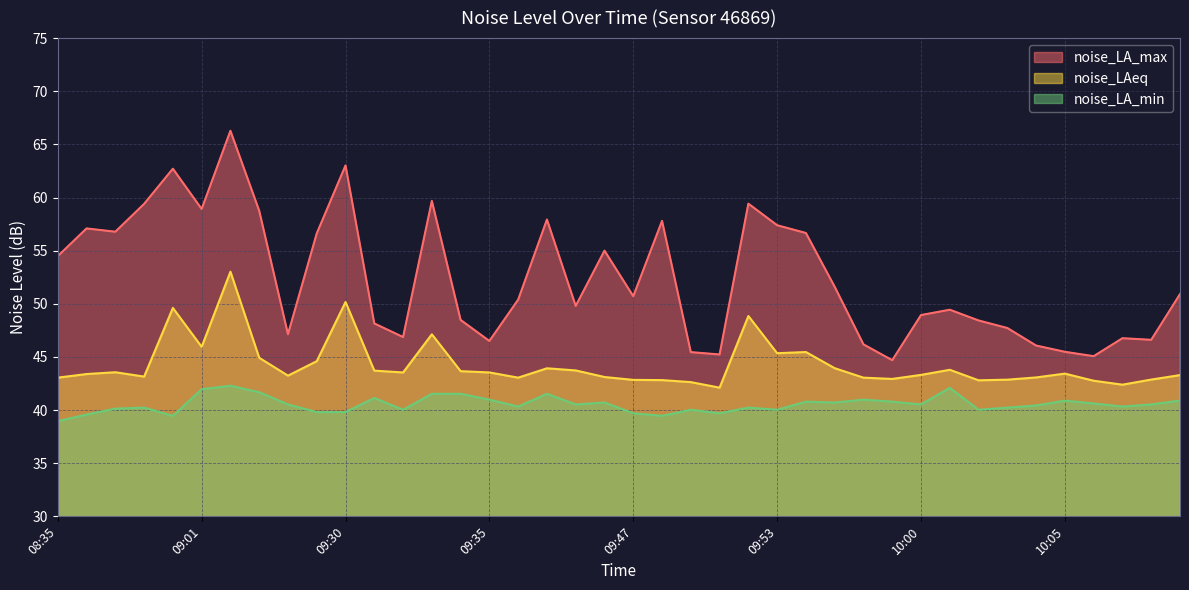

Reading left to right, list all the values displayed in this chart.

noise_LA_max: 08:35=54.5	08:36=57.1	08:37=56.8	08:38=59.4	08:39=62.7	09:01=58.9	09:02=66.3	09:07=58.8	09:28=47.1	09:29=56.6	09:30=63.0	09:31=48.1	09:32=46.9	09:33=59.7	09:34=48.5	09:35=46.5	09:36=50.4	09:37=57.9	09:45=49.8	09:46=55.0	09:47=50.7	09:49=57.8	09:50=45.5	09:51=45.2	09:52=59.4	09:53=57.4	09:54=56.7	09:55=51.6	09:57=46.2	09:58=44.7	10:00=48.9	10:01=49.4	10:02=48.4	10:03=47.7	10:04=46.1	10:05=45.5	10:06=45.1	10:07=46.8	10:09=46.6	10:16=50.9
noise_LAeq: 08:35=43.0	08:36=43.4	08:37=43.6	08:38=43.1	08:39=49.6	09:01=46.0	09:02=53.0	09:07=44.9	09:28=43.2	09:29=44.6	09:30=50.2	09:31=43.7	09:32=43.5	09:33=47.1	09:34=43.7	09:35=43.5	09:36=43.0	09:37=43.9	09:45=43.7	09:46=43.1	09:47=42.8	09:49=42.8	09:50=42.6	09:51=42.1	09:52=48.9	09:53=45.4	09:54=45.5	09:55=43.9	09:57=43.0	09:58=42.9	10:00=43.3	10:01=43.8	10:02=42.8	10:03=42.9	10:04=43.1	10:05=43.4	10:06=42.8	10:07=42.4	10:09=42.9	10:16=43.3
noise_LA_min: 08:35=39.0	08:36=39.6	08:37=40.1	08:38=40.2	08:39=39.5	09:01=42.0	09:02=42.3	09:07=41.7	09:28=40.5	09:29=39.8	09:30=39.8	09:31=41.1	09:32=40.0	09:33=41.5	09:34=41.5	09:35=41.0	09:36=40.3	09:37=41.5	09:45=40.5	09:46=40.7	09:47=39.7	09:49=39.5	09:50=40.0	09:51=39.7	09:52=40.2	09:53=40.0	09:54=40.8	09:55=40.7	09:57=41.0	09:58=40.8	10:00=40.5	10:01=42.1	10:02=40.0	10:03=40.2	10:04=40.4	10:05=40.9	10:06=40.6	10:07=40.3	10:09=40.5	10:16=40.9